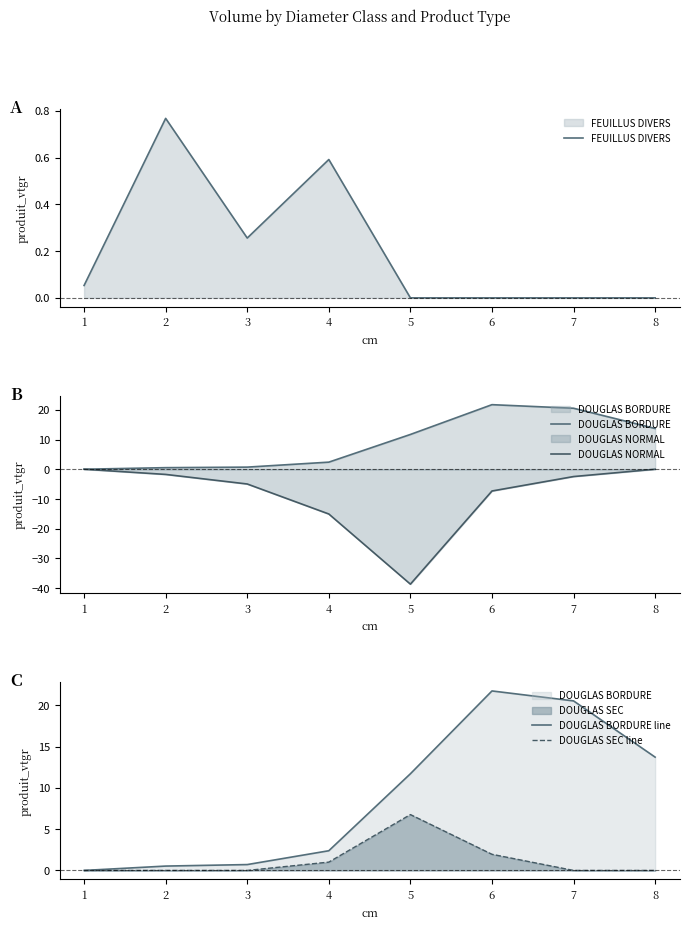

Does the chart have visible grid lines?

No